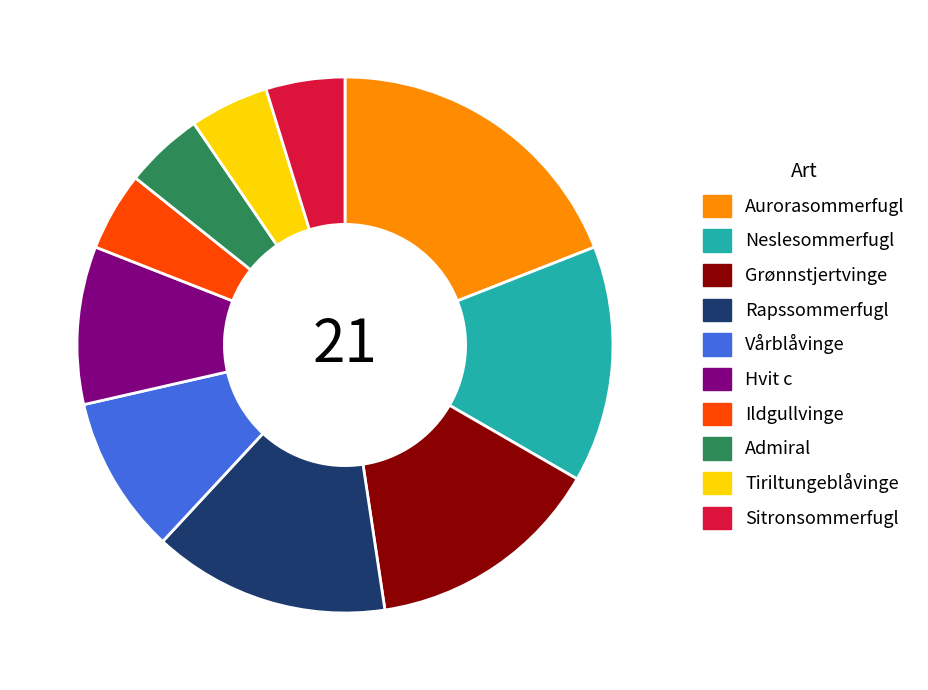

Is the sum of Neslesommerfugl and Sitronsommerfugl greater than half?

No